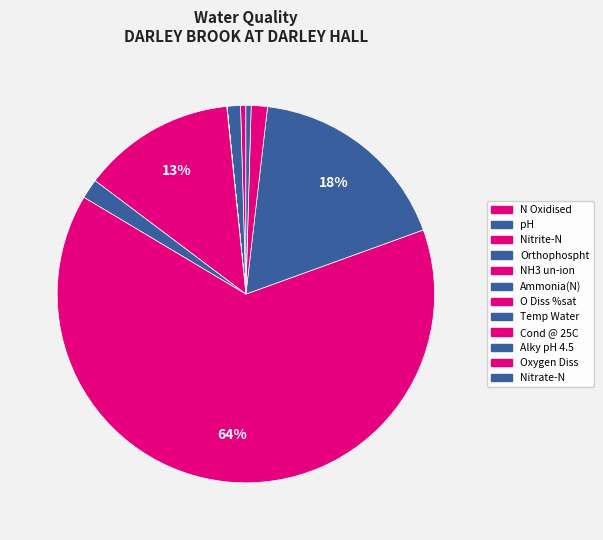

What percentage is NOT represented by Alky pH 4.5?

82.4%